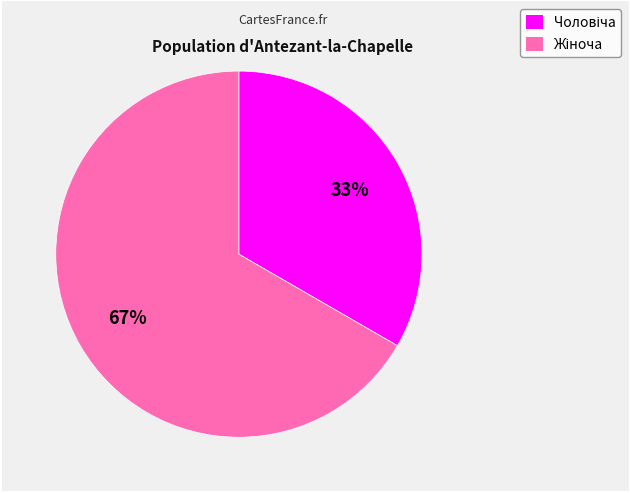

To the nearest percent, what is the average slice percentage?

50%